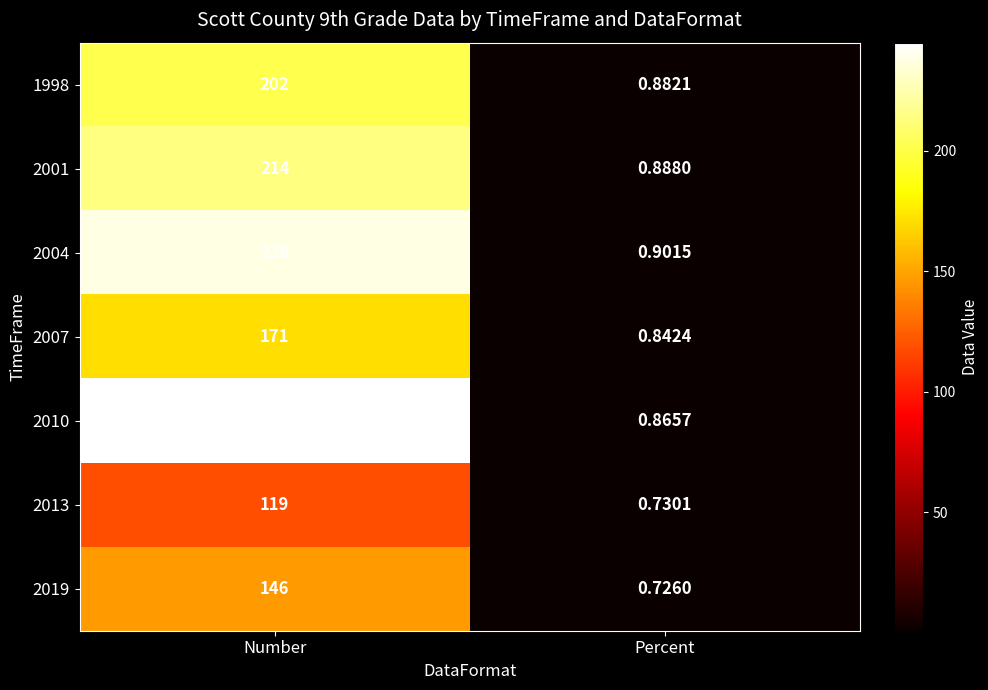

Rank the categories by 2007 value from lowest to highest.

Percent, Number